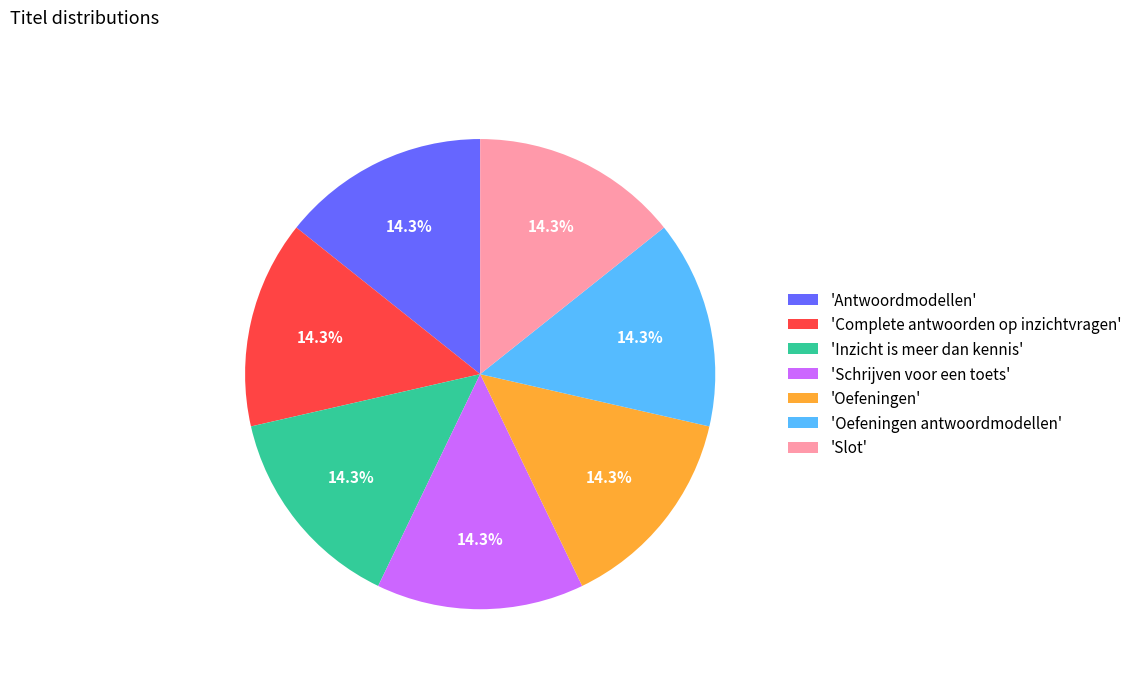

Does any single category account for the majority?

No